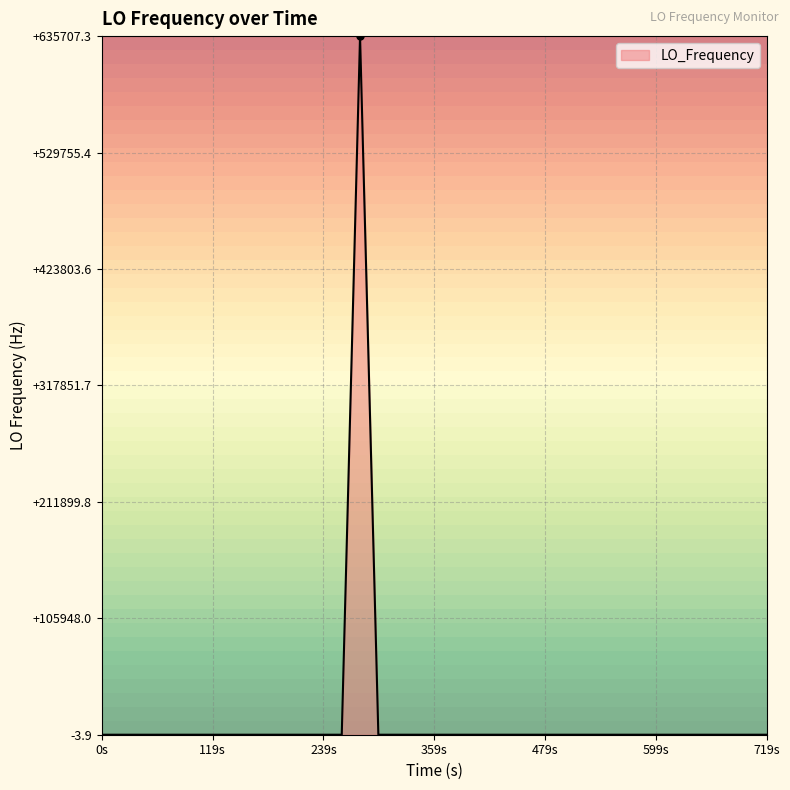

How many negative values are there?

9